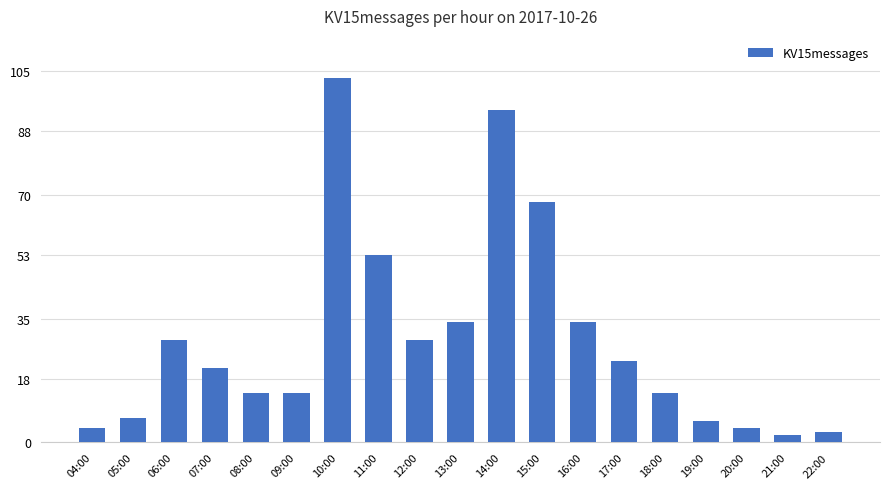

Reading left to right, list all the values displayed in this chart.

04:00=4	05:00=7	06:00=29	07:00=21	08:00=14	09:00=14	10:00=103	11:00=53	12:00=29	13:00=34	14:00=94	15:00=68	16:00=34	17:00=23	18:00=14	19:00=6	20:00=4	21:00=2	22:00=3